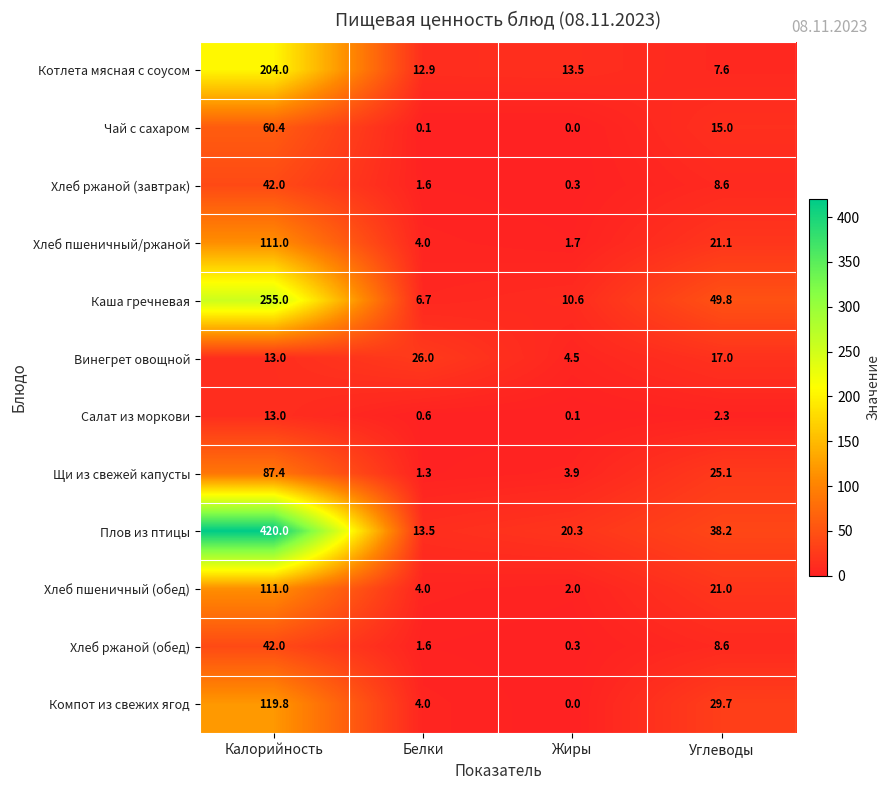

Where does the Салат из моркови series first go above 2?

Калорийность